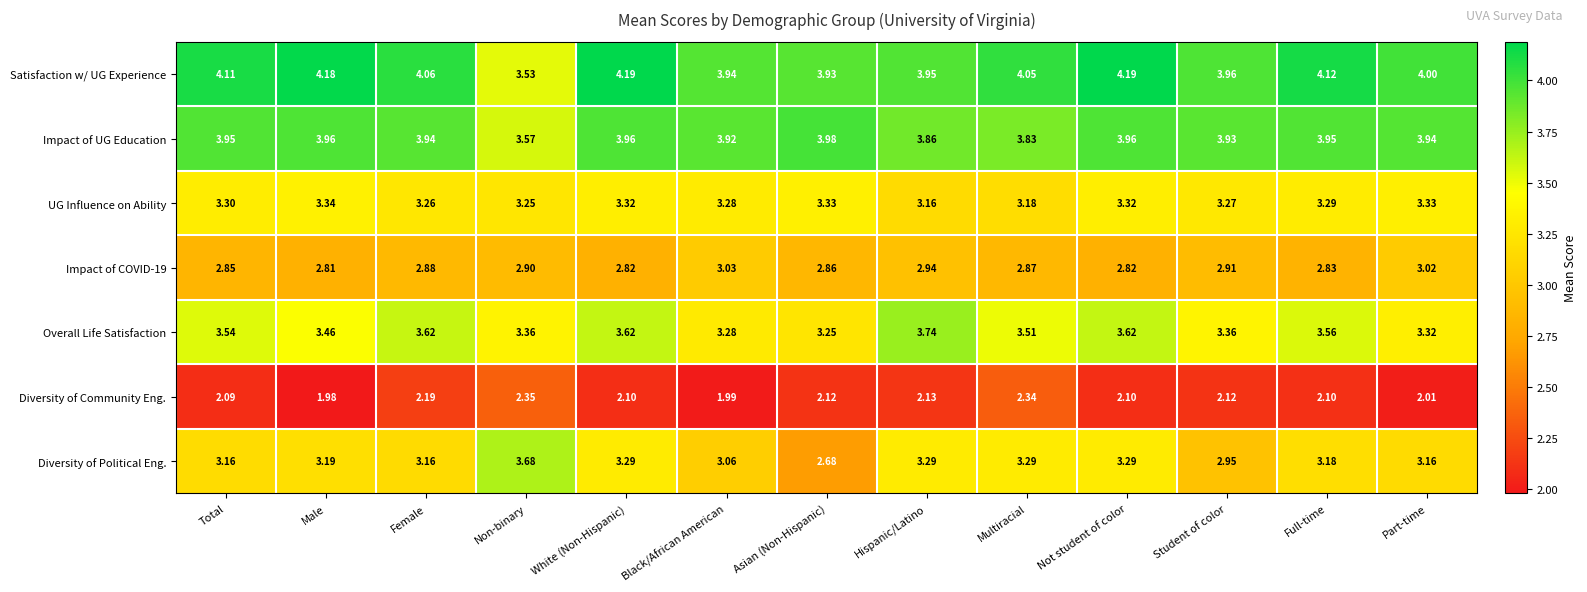

At which label does Impact of COVID-19 reach its minimum?

Male